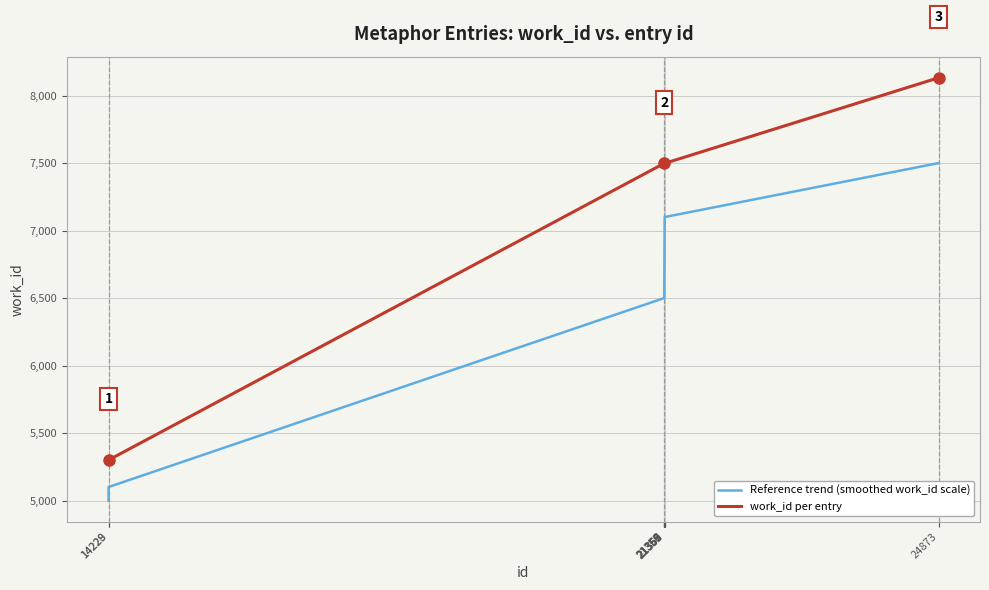

Rank the series by their maximum value, from highest to lowest.

work_id per entry, Reference trend (smoothed work_id scale)